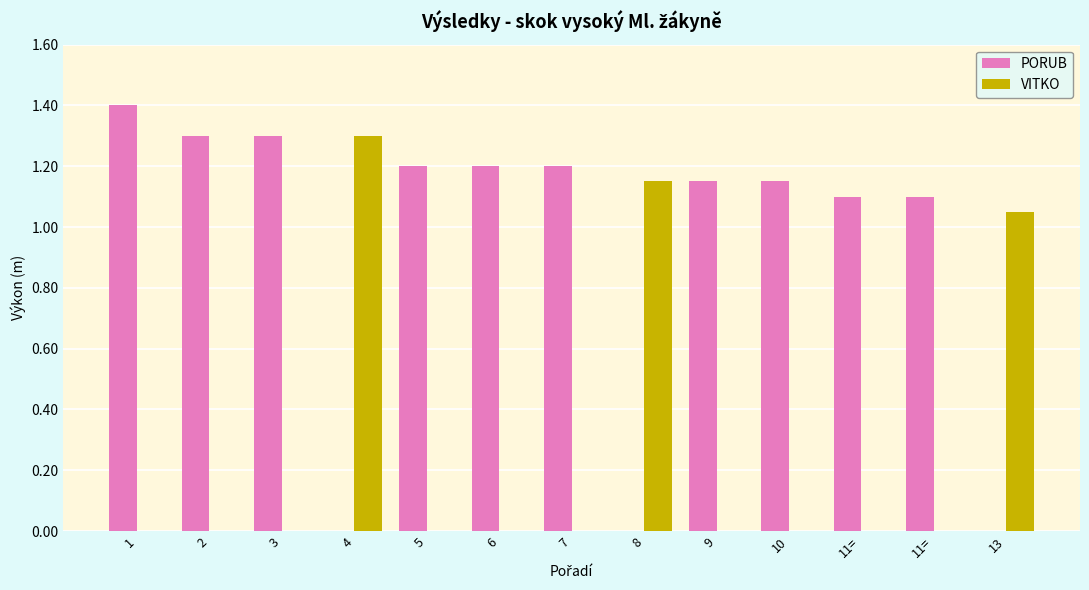

Reading left to right, extract all data points from this chart.

PORUB: 1.4	1.3	1.3	0.0	1.2	1.2	1.2	0.0	1.1	1.1	1.1	1.1	0.0
VITKO: 0.0	0.0	0.0	1.3	0.0	0.0	0.0	1.1	0.0	0.0	0.0	0.0	1.1